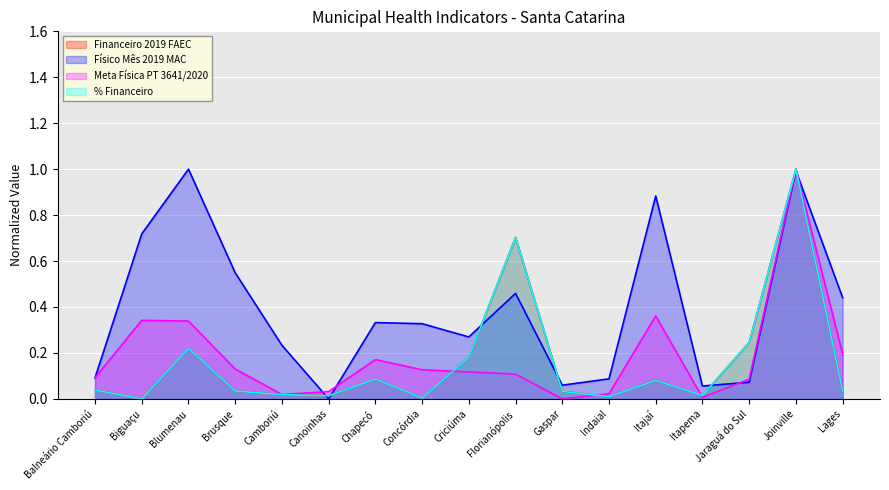

Where is Meta Física PT 3641/2020 nearest to the value 0?

Gaspar